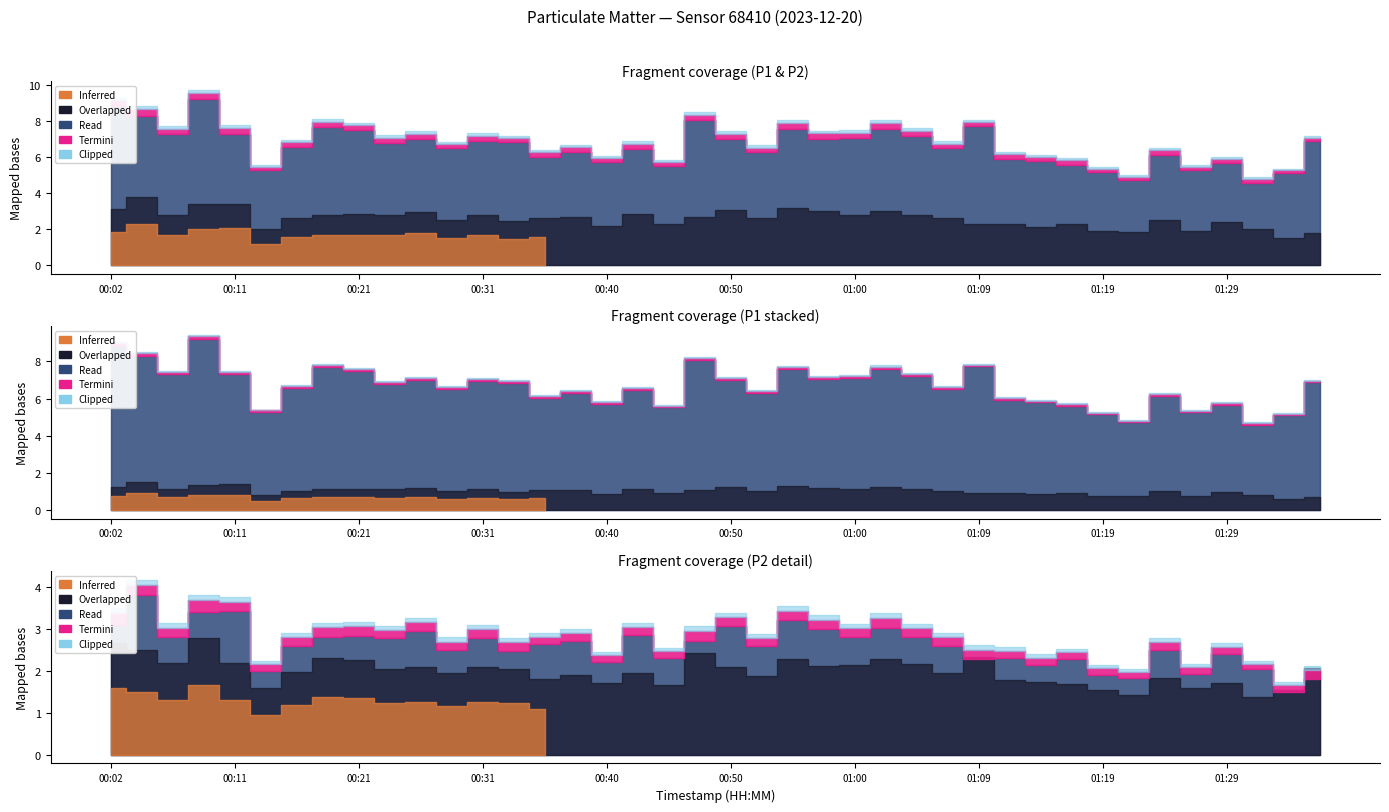

What is the label of the 13th point from the left?

00:31